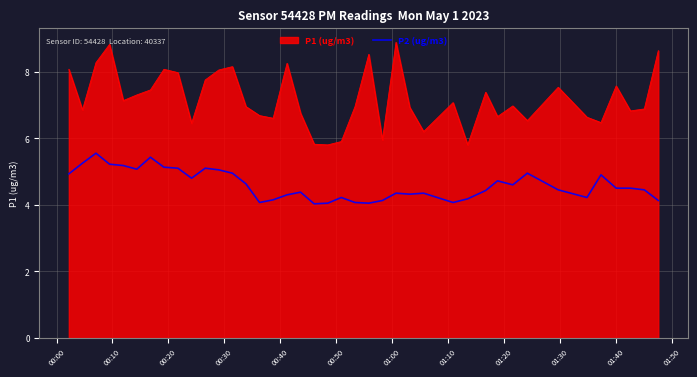

What is the minimum value shown in the chart?

4.0